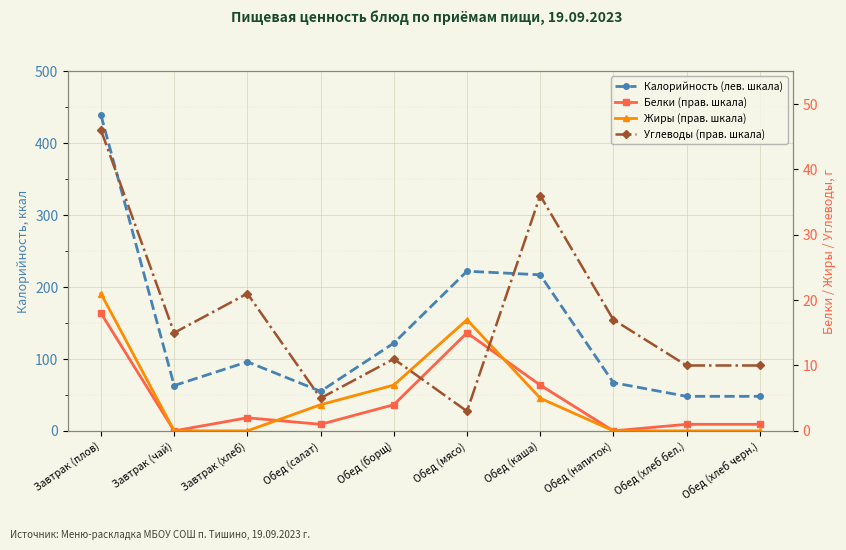

Is the value of Углеводы (прав. шкала) at Обед (борщ) greater than the value of Калорийность (лев. шкала) at Завтрак (чай)?

No